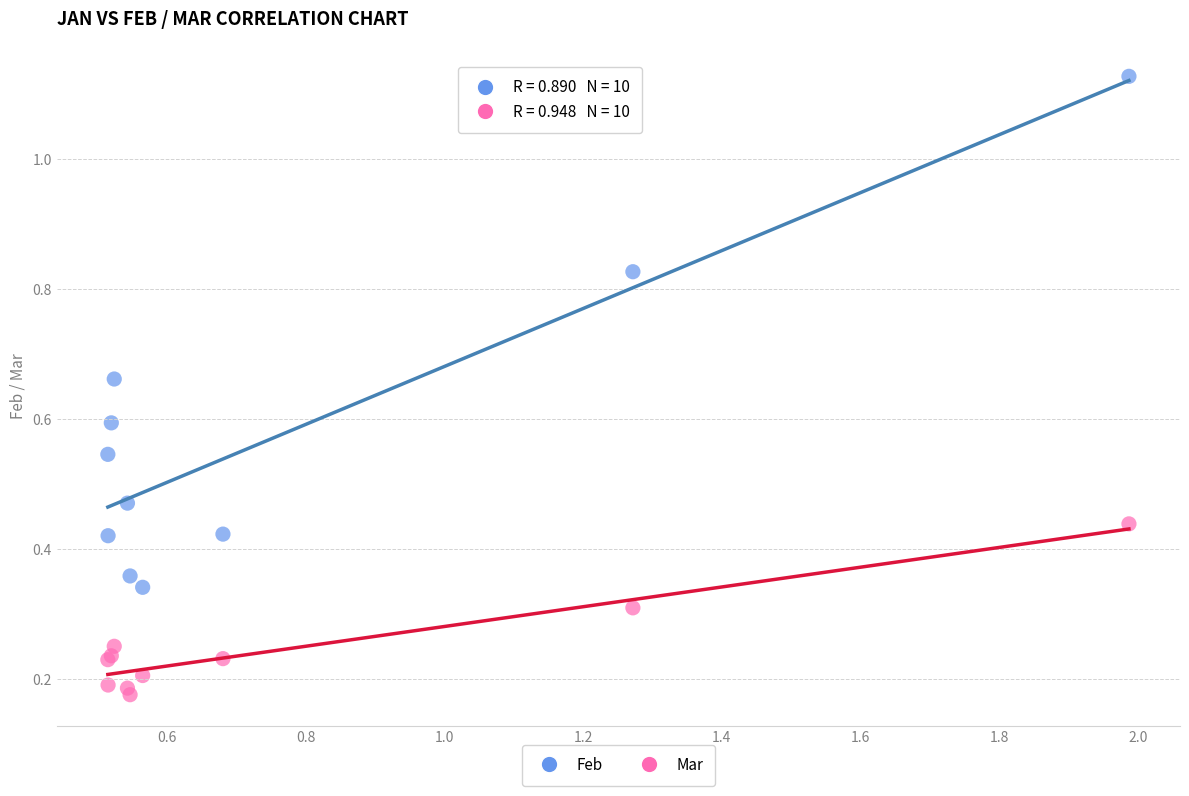

Which series contains the highest Y value?

Feb